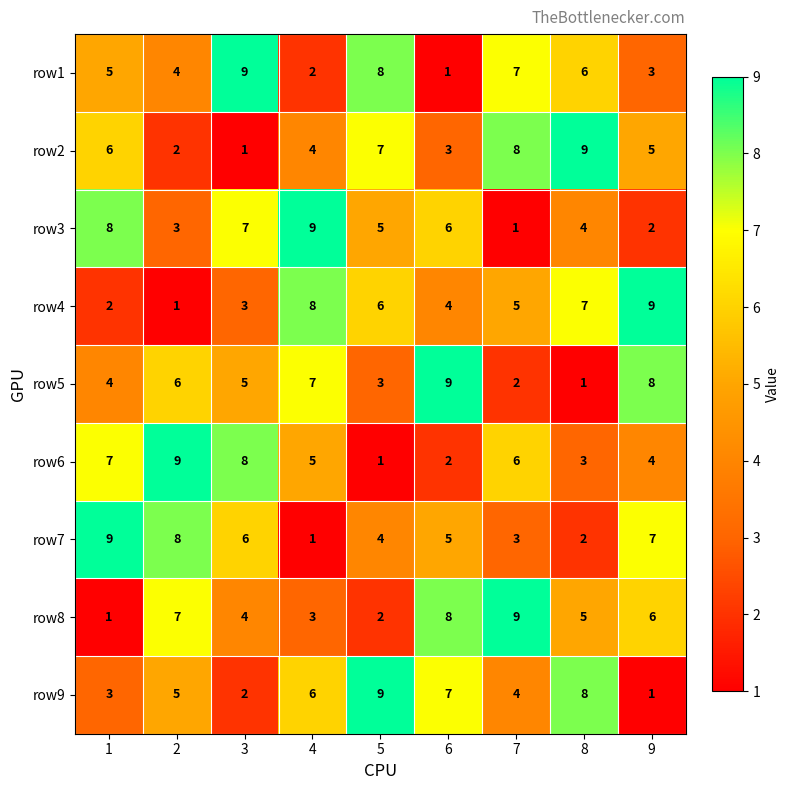

Count the row1 values in the range 3 to 7.

5